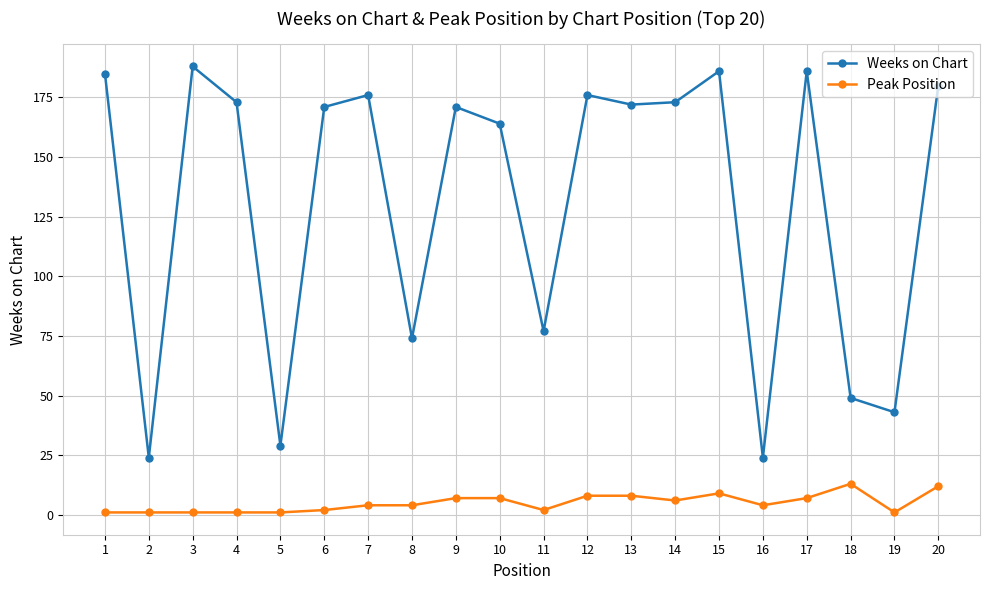

Reading left to right, extract all data points from this chart.

Weeks on Chart: 185	24	188	173	29	171	176	74	171	164	77	176	172	173	186	24	186	49	43	180
Peak Position: 1	1	1	1	1	2	4	4	7	7	2	8	8	6	9	4	7	13	1	12